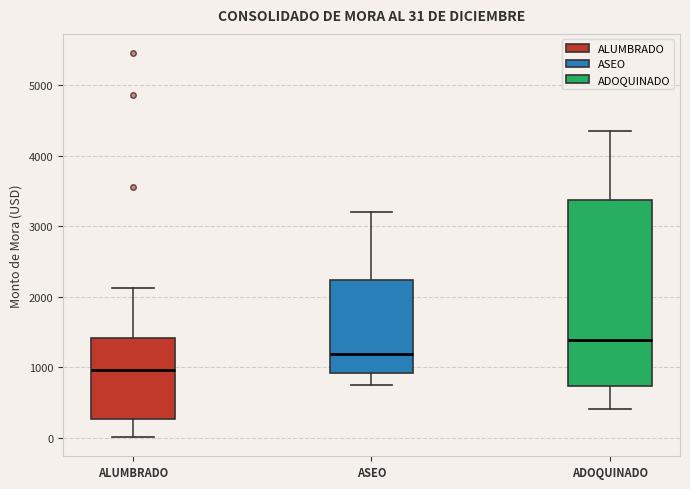

Comparing the boxes themselves (not the whiskers), which one is the tallest?

ADOQUINADO